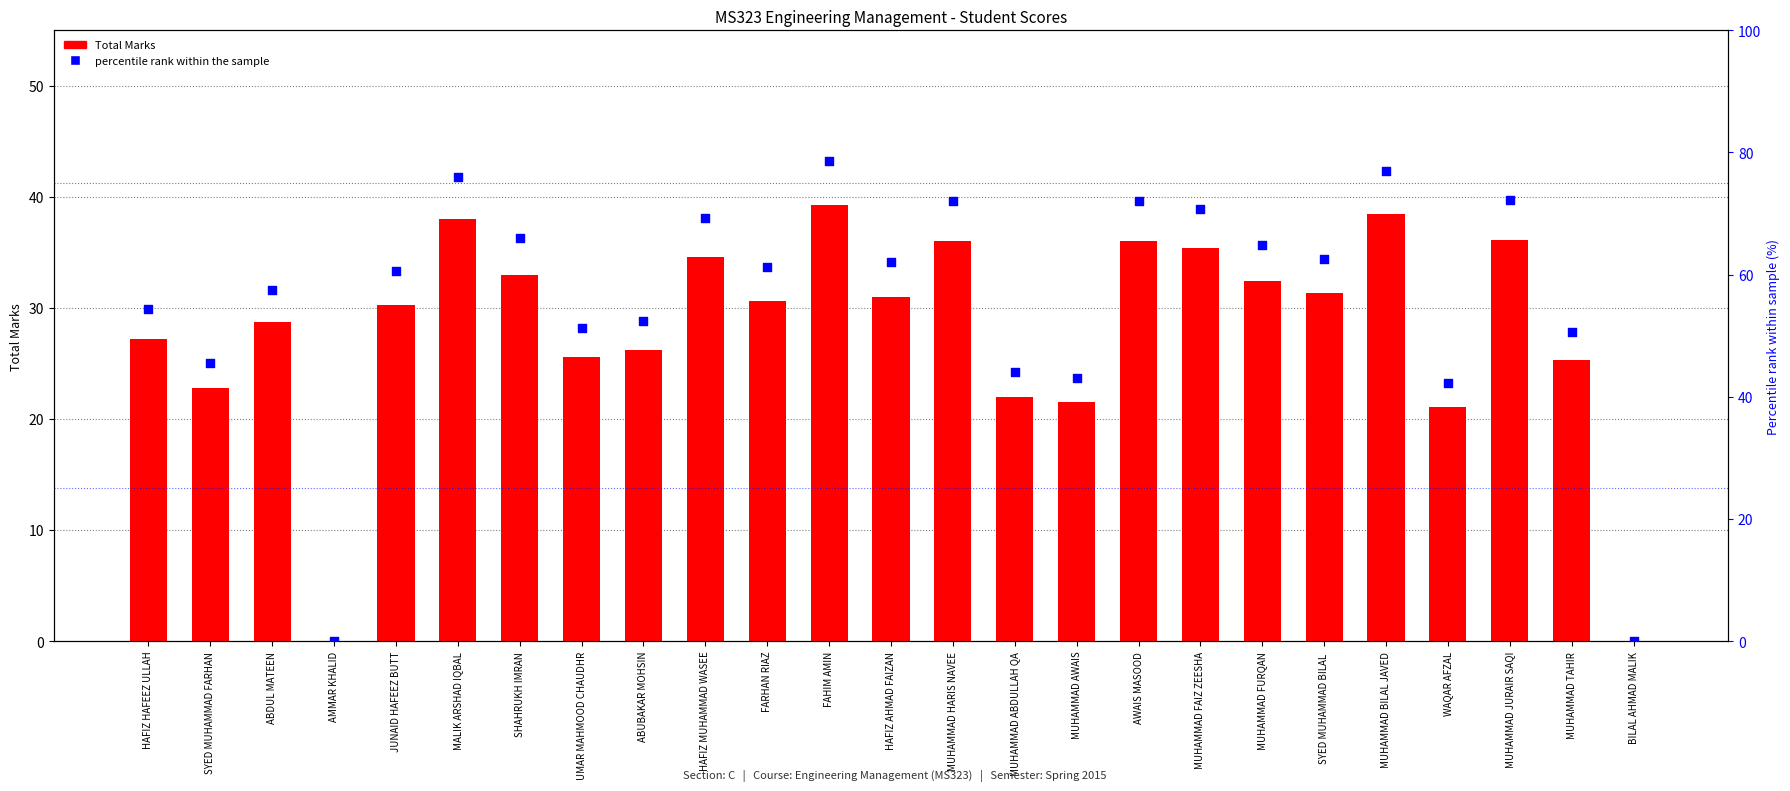

At which category is the sum across all series the highest?

FAHIM AMIN